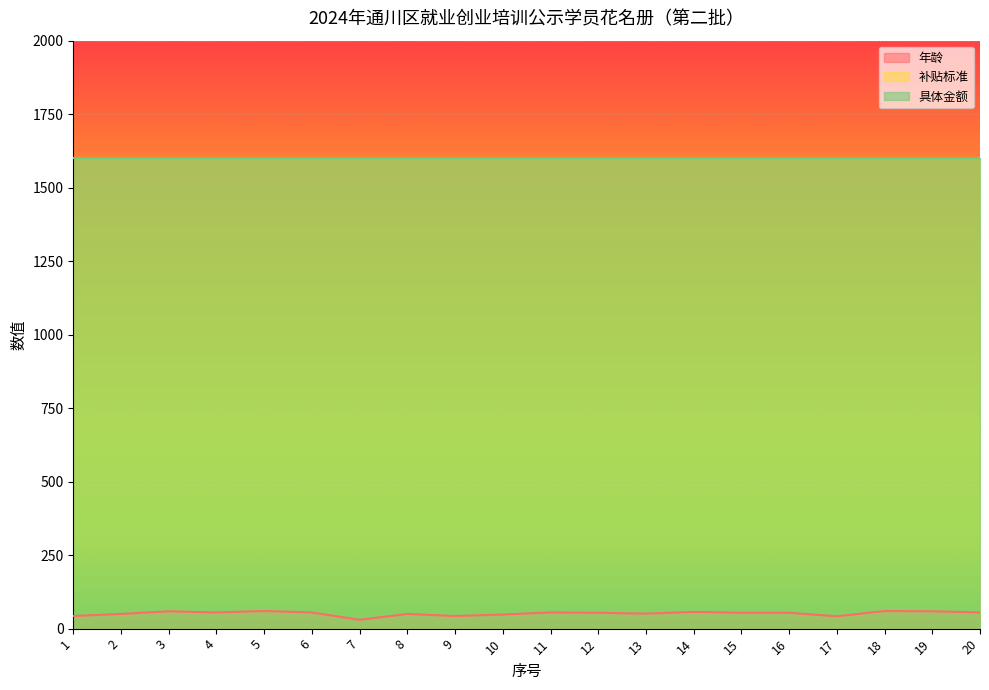

What is the difference between the maximum and minimum values in the 年龄 series?

30